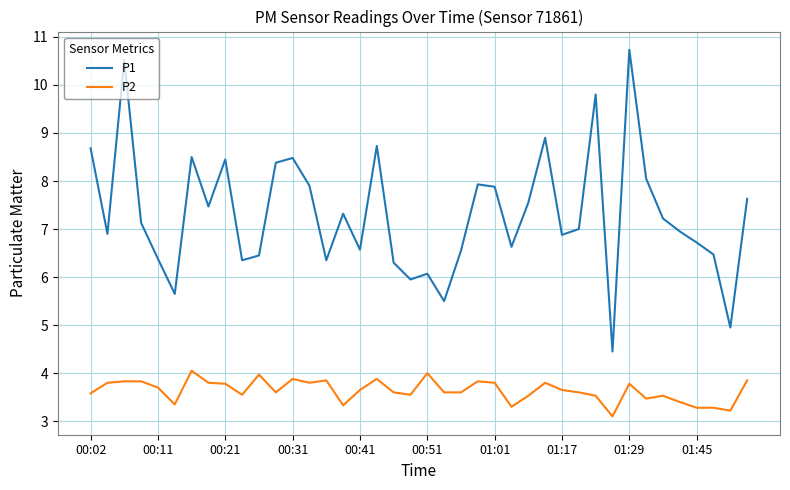

Which series has the largest range (max minus min)?

P1